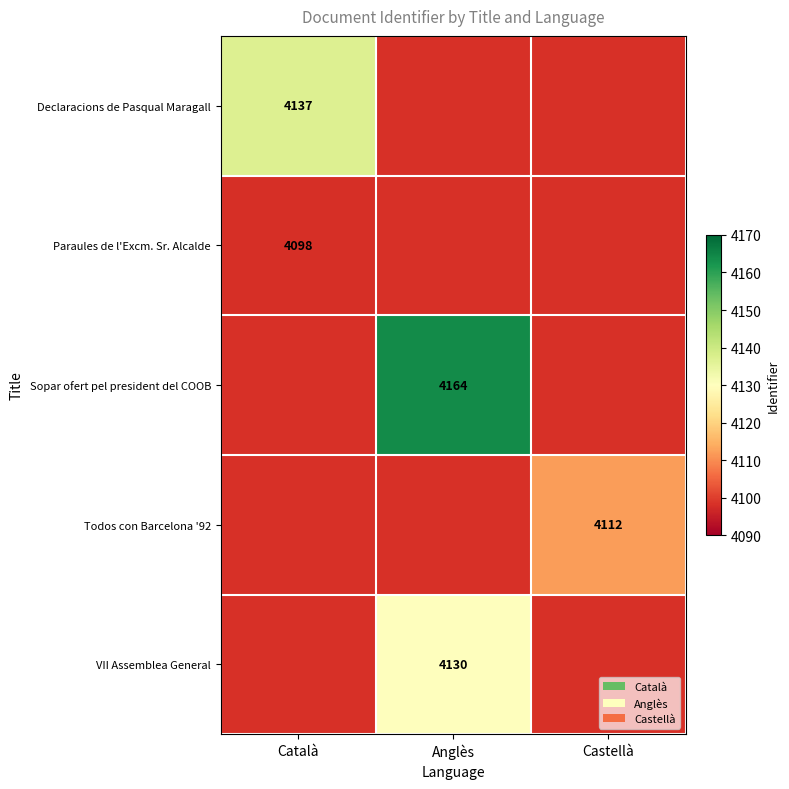

Is it true that Sopar ofert pel president del COOB equals 4164 at Anglès?

True